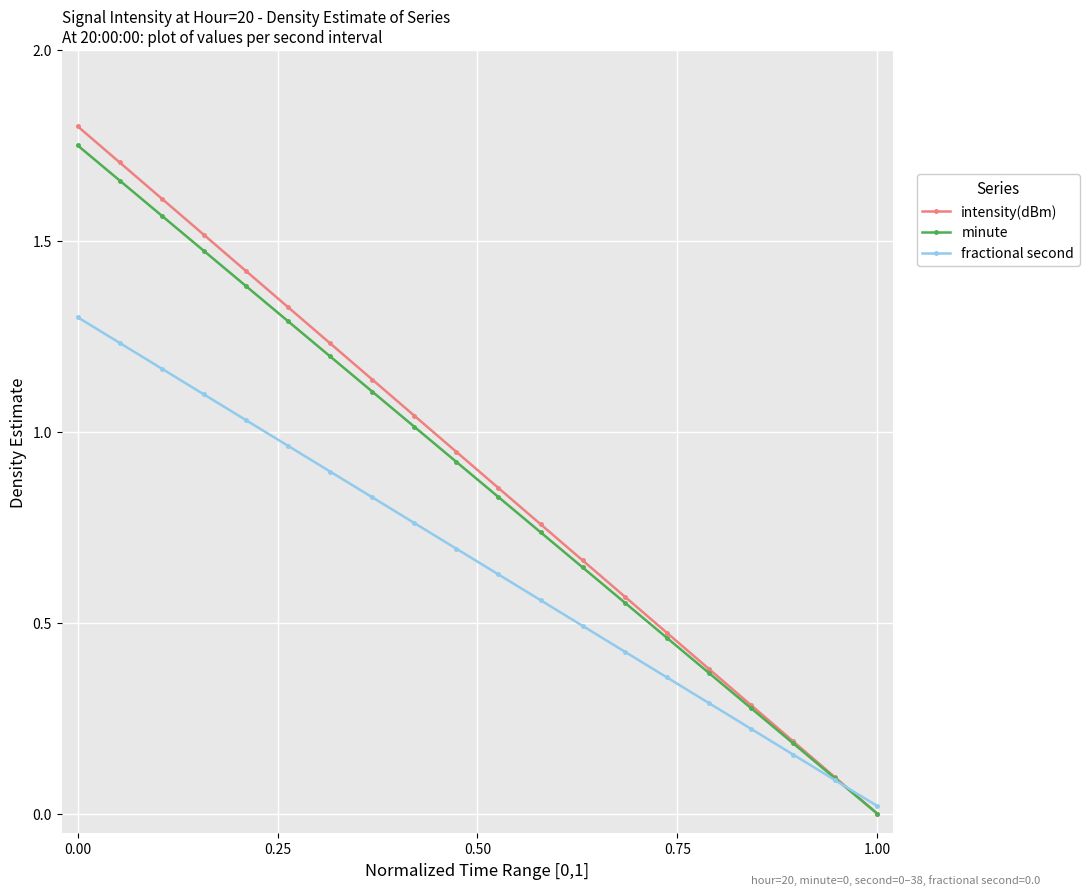

True or false: fractional second has more than 2 points higher than both neighbors.

False